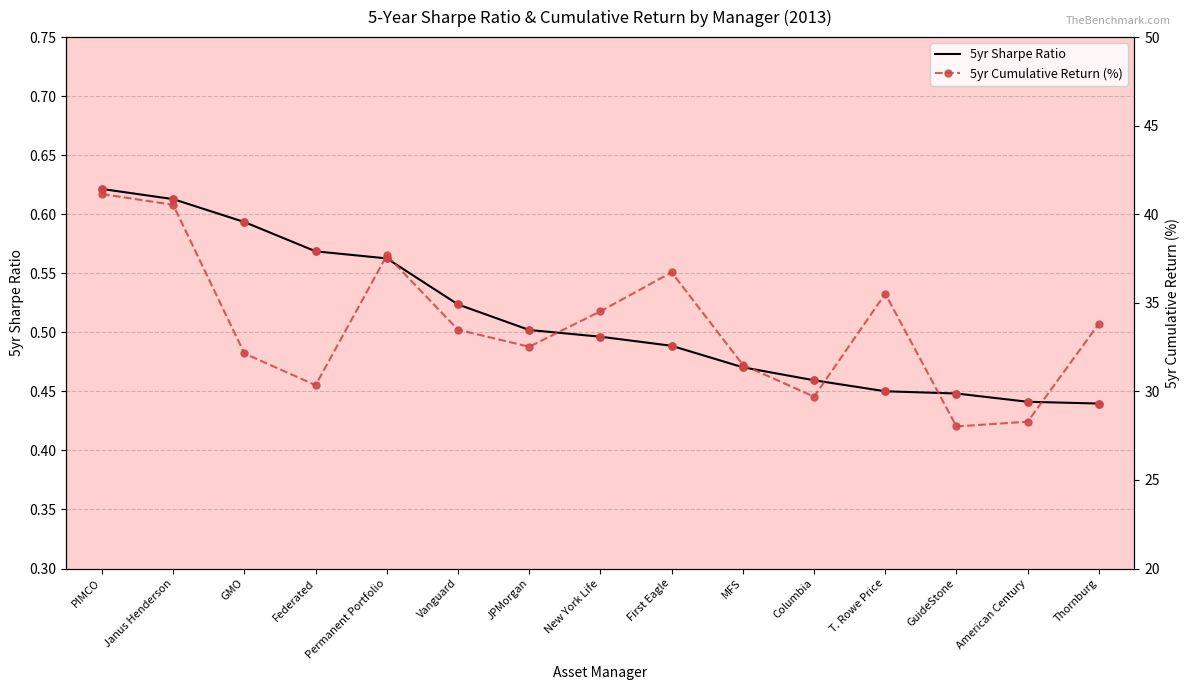

What is the total value across all series at Vanguard?

34.0